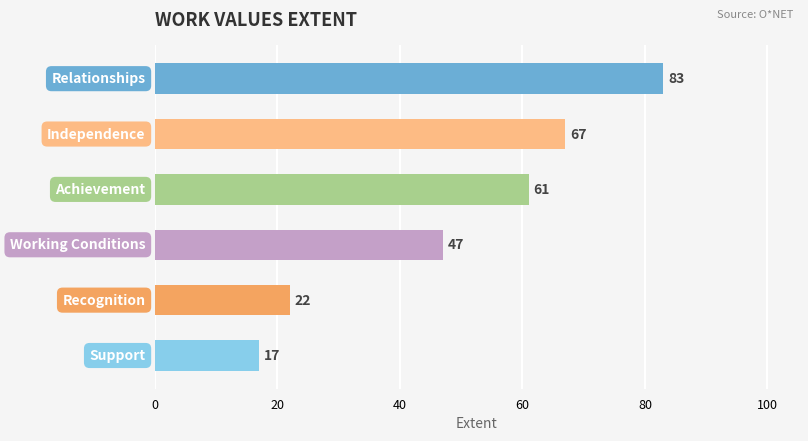

What is the value of the 3rd bar from the top?

61